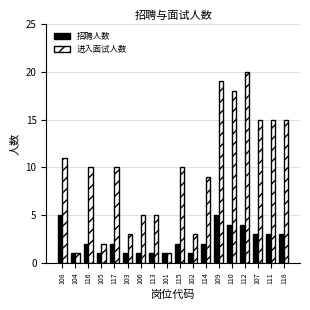

Reading left to right, transcribe all the data shown in this chart.

招聘人数: 5	1	2	1	2	1	1	1	1	2	1	2	5	4	4	3	3	3
进入面试人数: 11	1	10	2	10	3	5	5	1	10	3	9	19	18	20	15	15	15